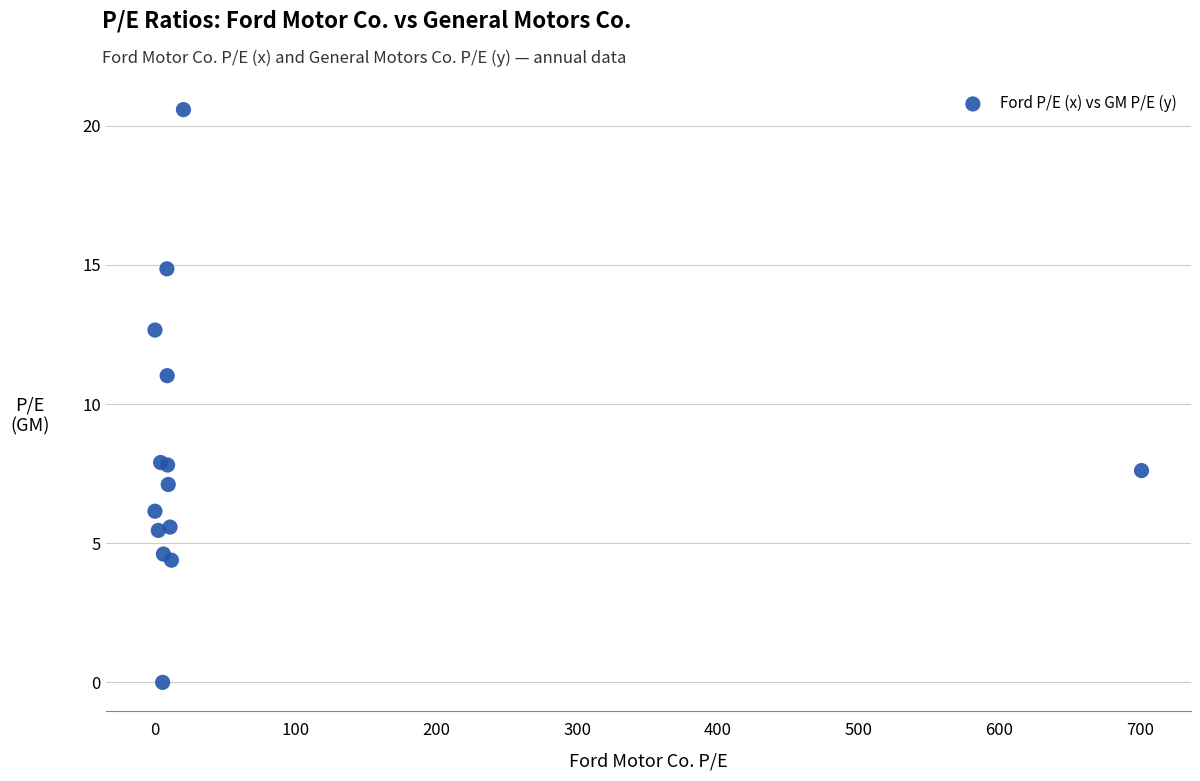

What Y value in the scatter plot is closest to 10?

11.0